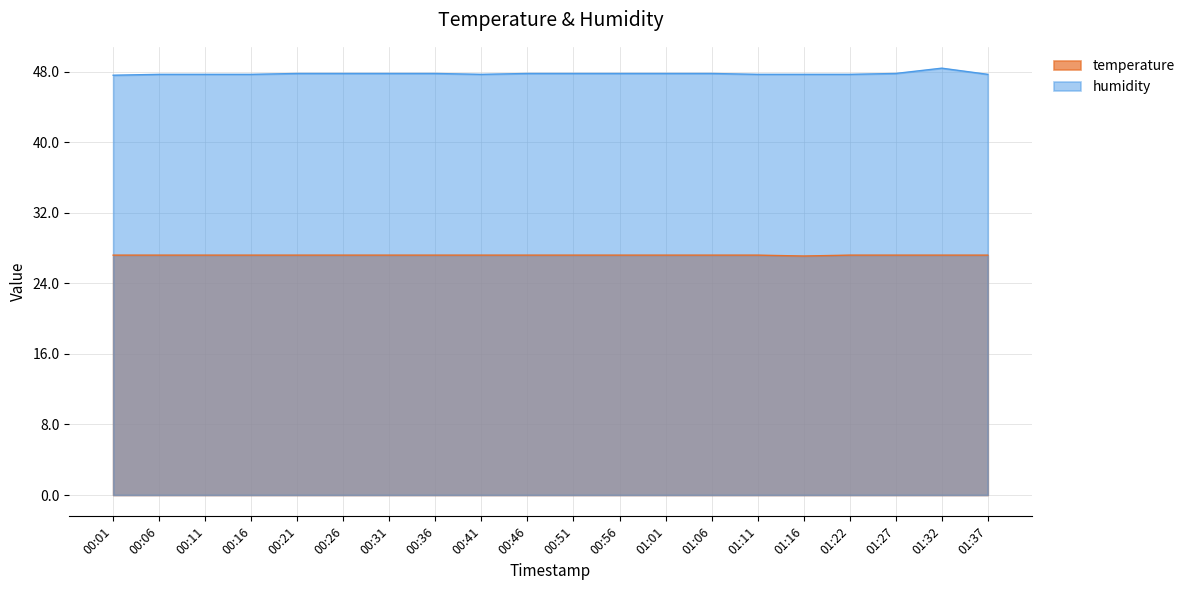

Between 00:31 and 00:46, which series saw the biggest shift?

temperature